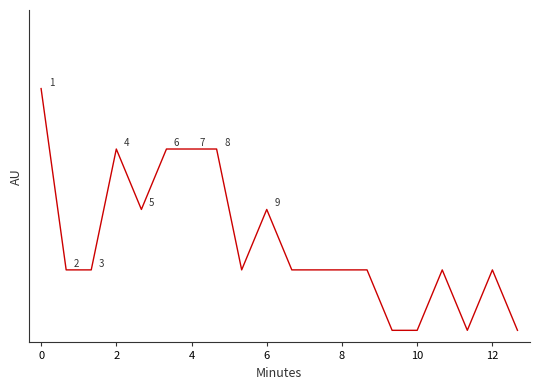

Does the chart display data point markers on the line(s)?

No